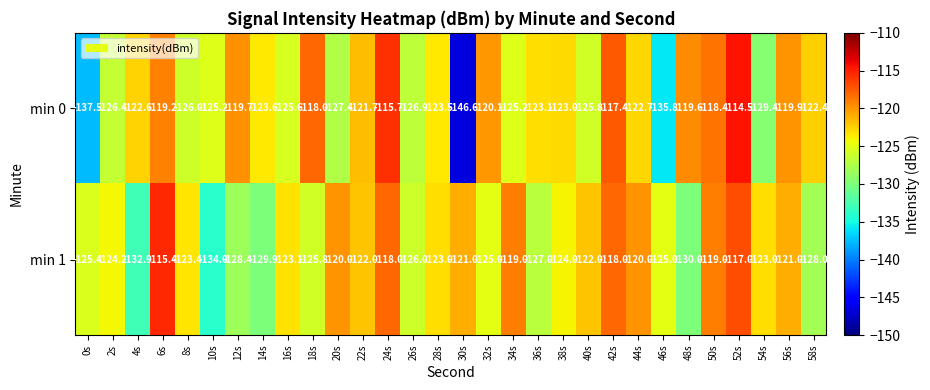

List the series in order of their overall mean, lowest first.

min 0, min 1